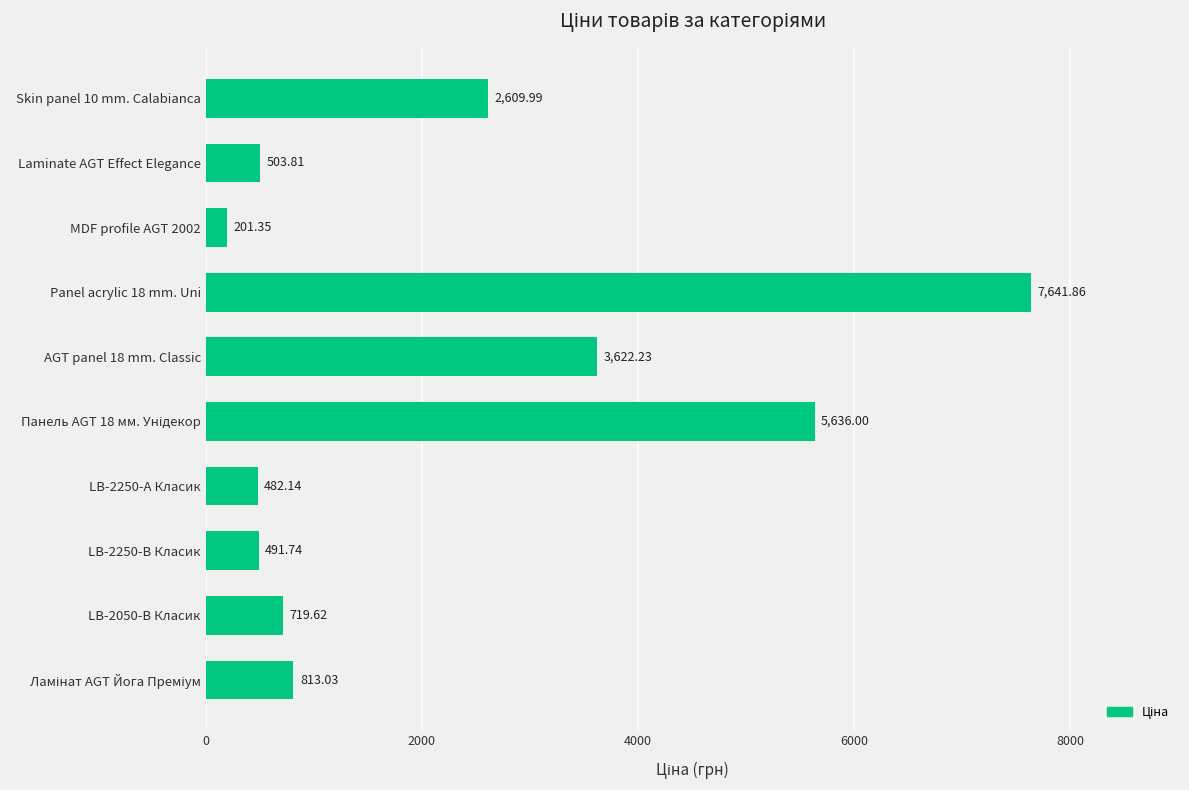

How many bars are there in total?

10